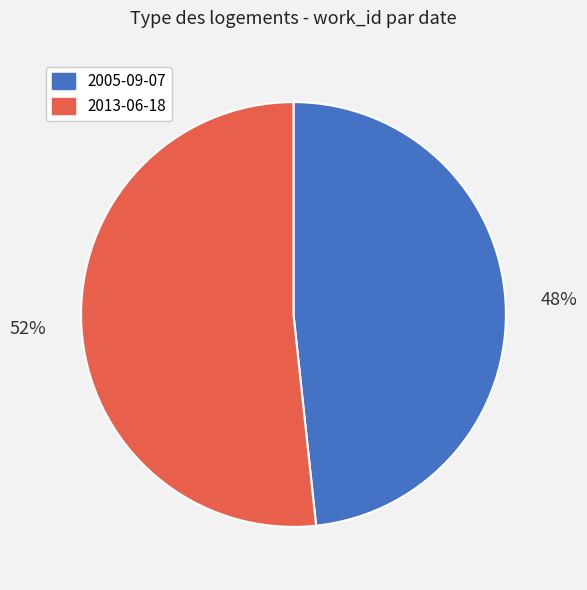

To the nearest percent, what is the average slice percentage?

50%